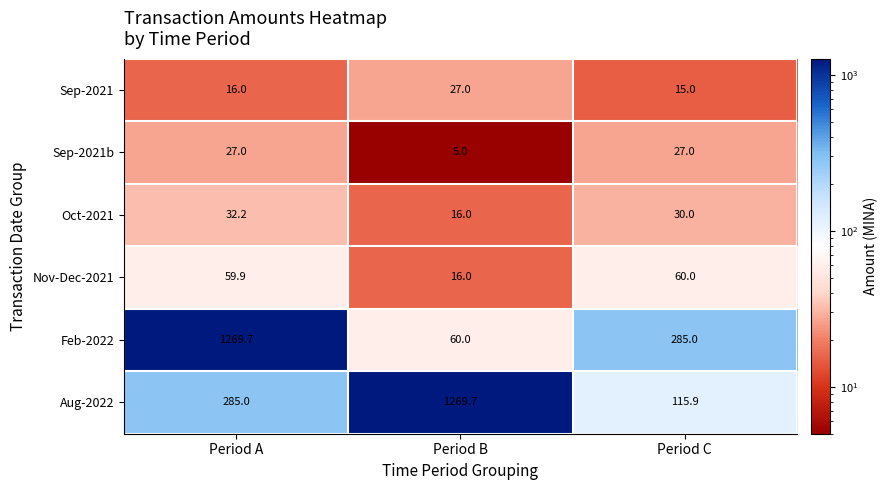

What is the minimum value for Feb-2022?

60.0